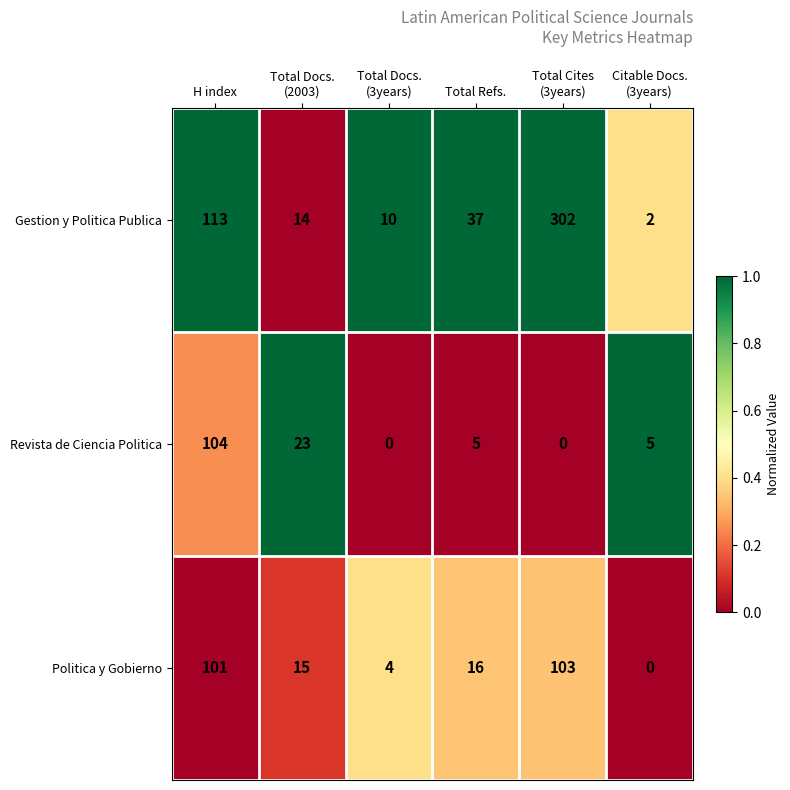

Reading right to left, what are all the values shown in this chart?

Gestion y Politica Publica: 2	302	37	10	14	113
Revista de Ciencia Politica: 5	0	5	0	23	104
Politica y Gobierno: 0	103	16	4	15	101